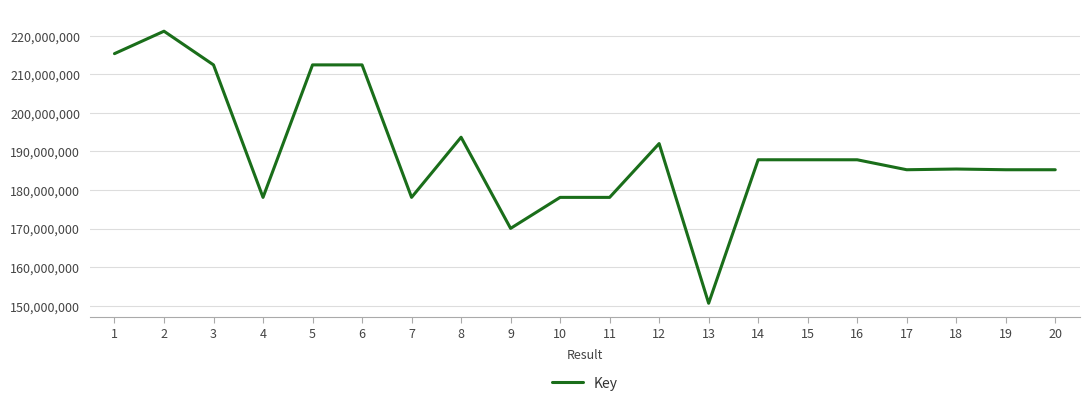

Approximately how many times larger is the value at 8 compared to 18?

1.0